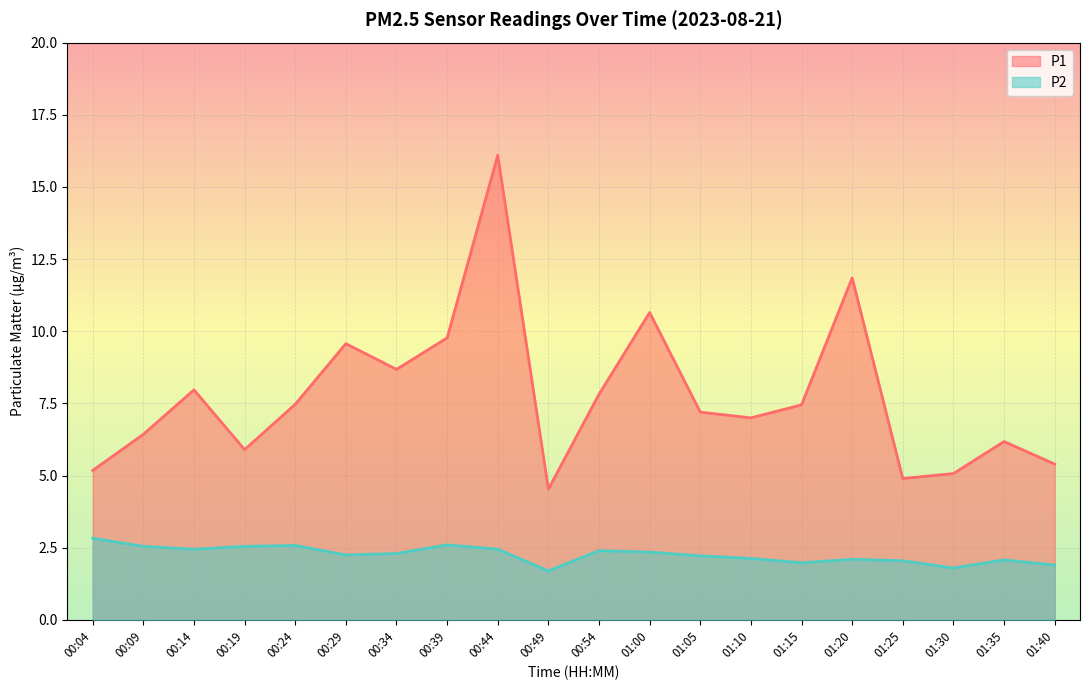

How many series are shown in this chart?

2